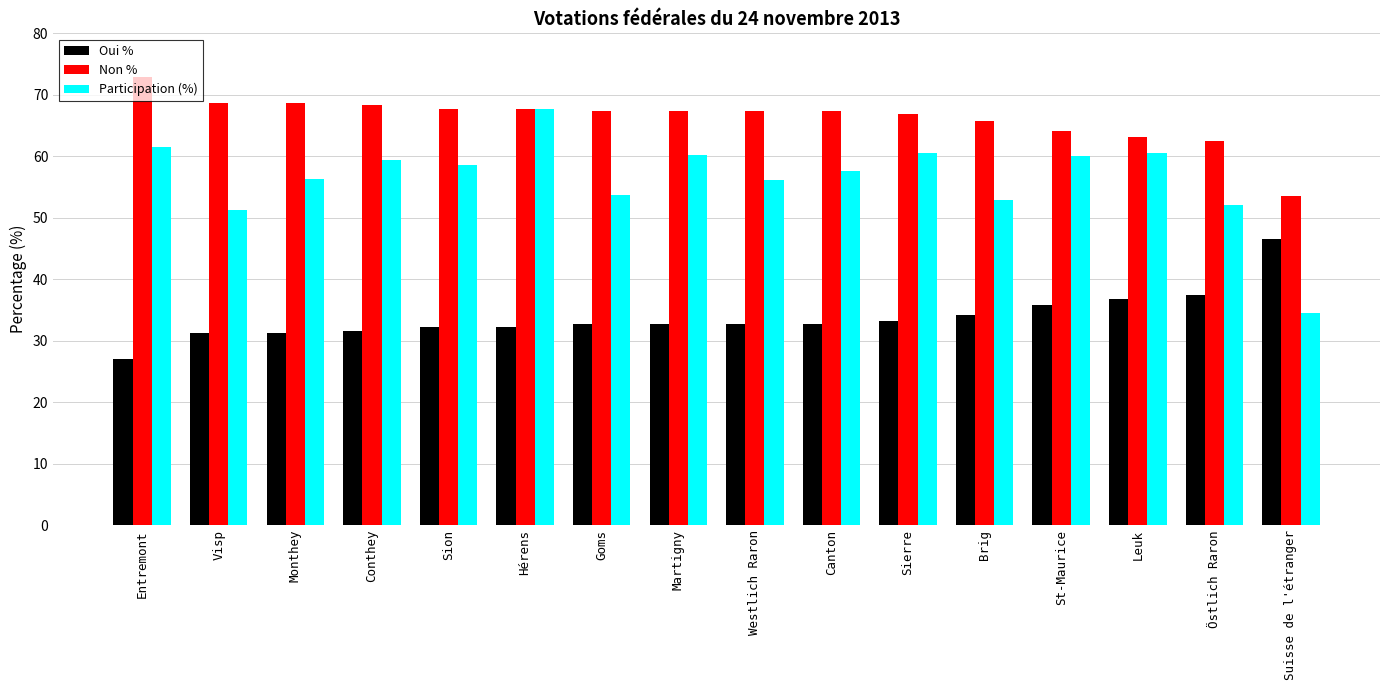

How many series are shown in this chart?

3